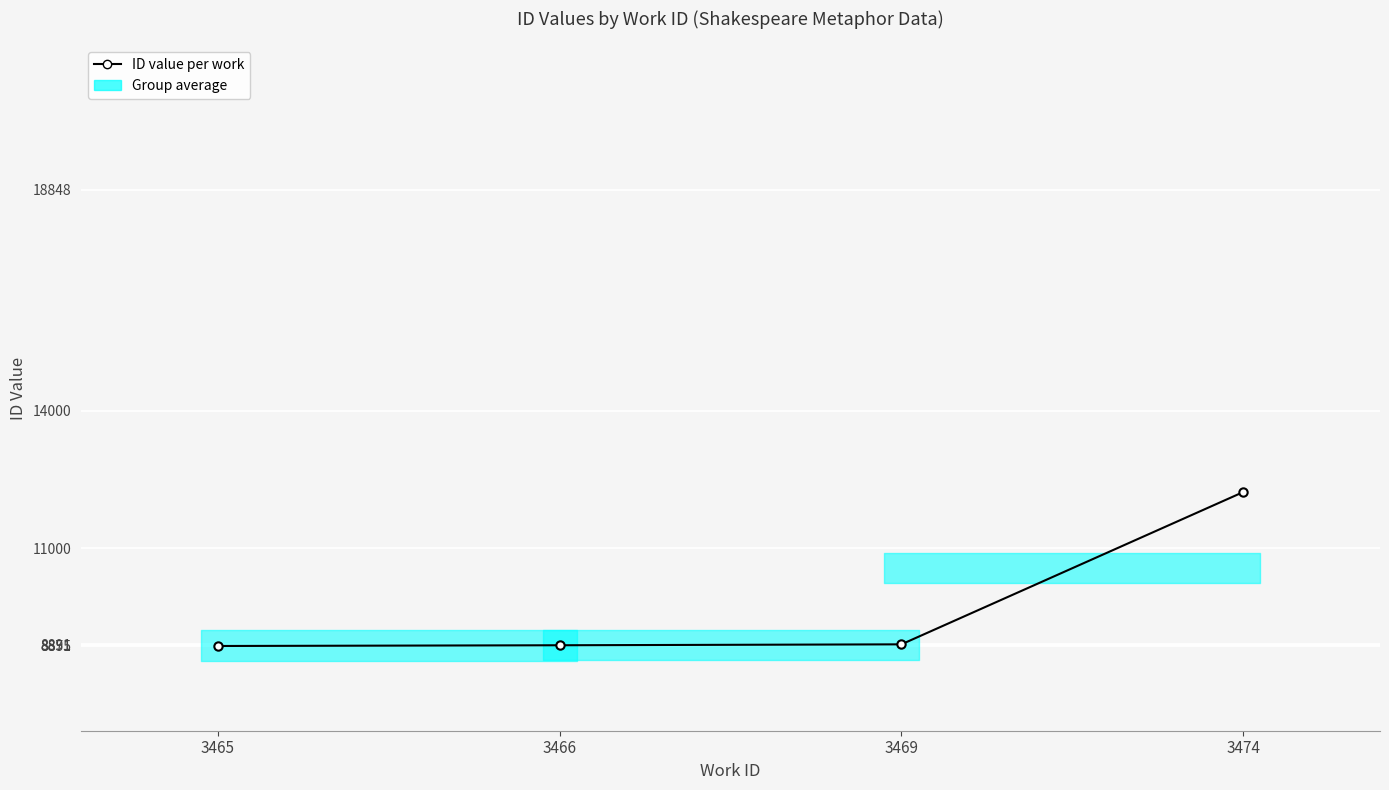

True or false: the data shows 12224.7 at 3474.

True